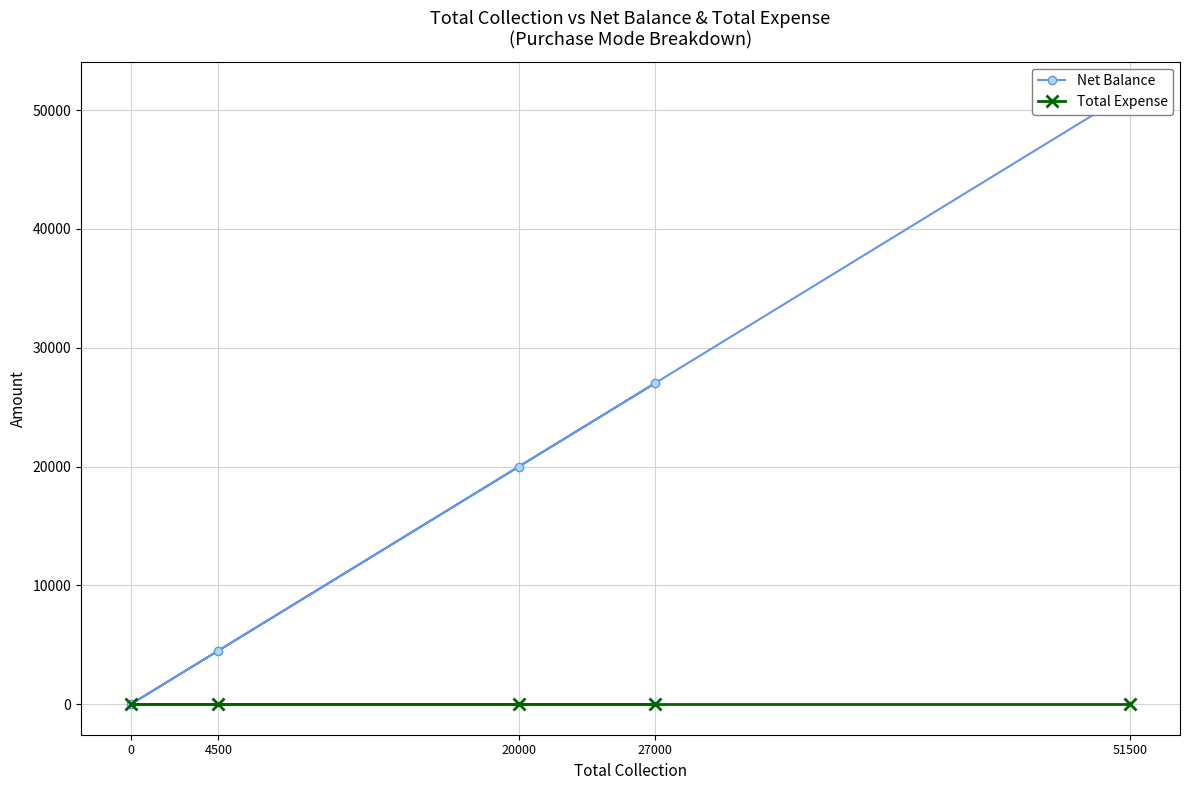

Does the chart display data point markers on the line(s)?

Yes